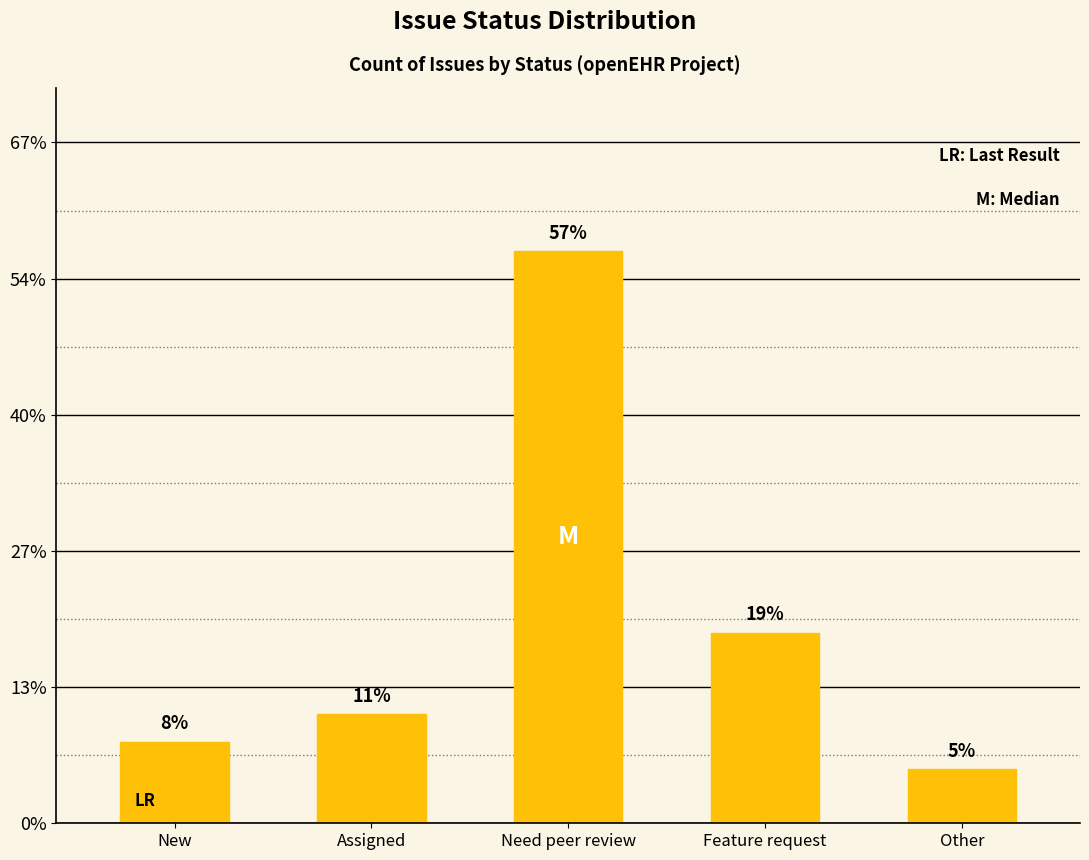

Are the bars horizontal?

No